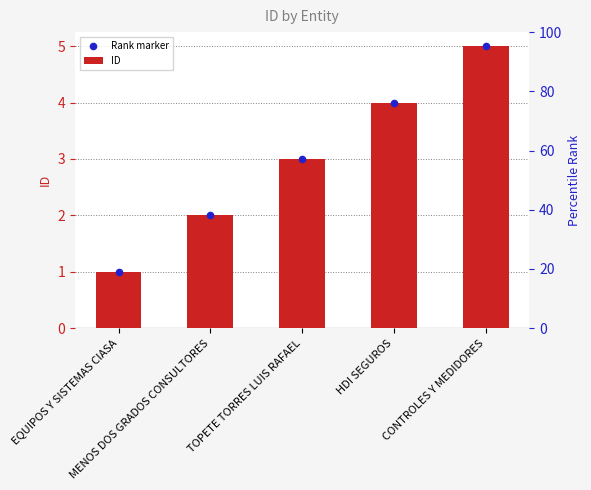

Which series contains the highest Y value?

ID